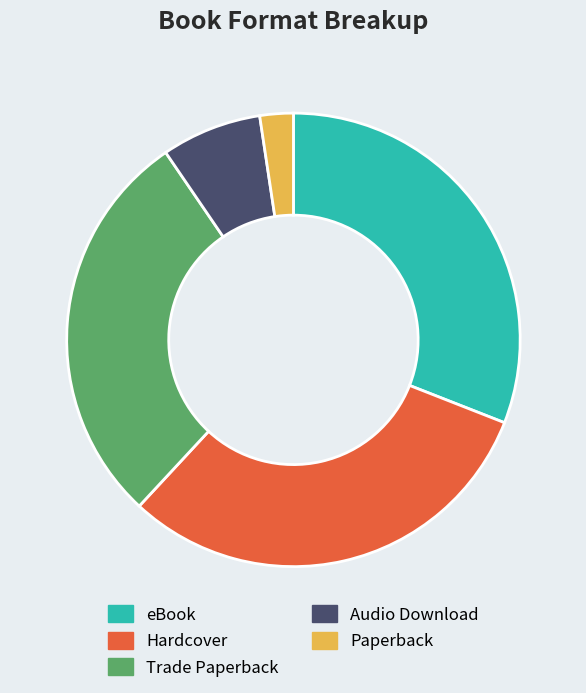

Do Paperback and Audio Download together represent more than half of the pie?

No